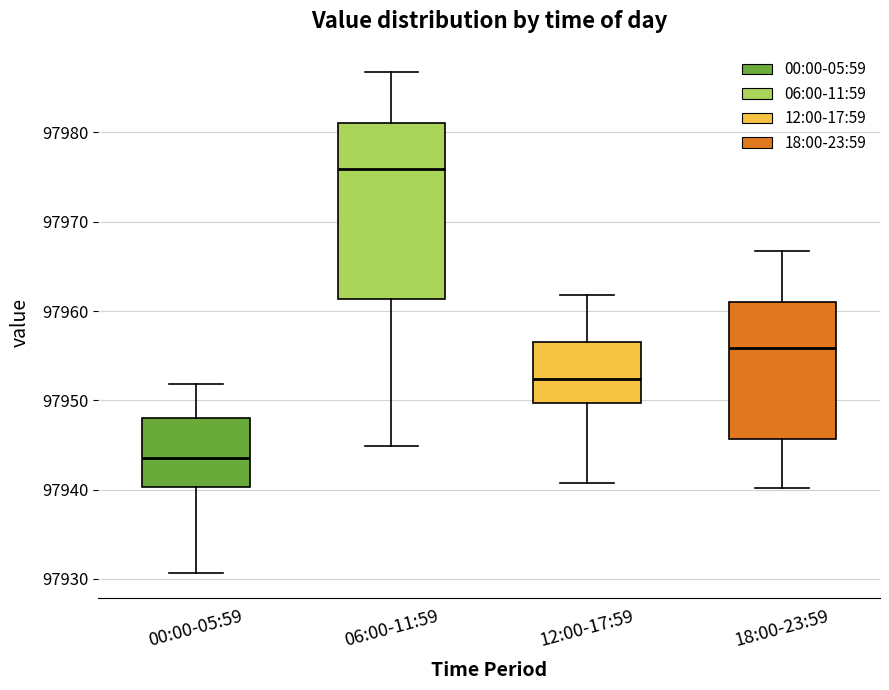

Which box's median line is the lowest?

00:00-05:59